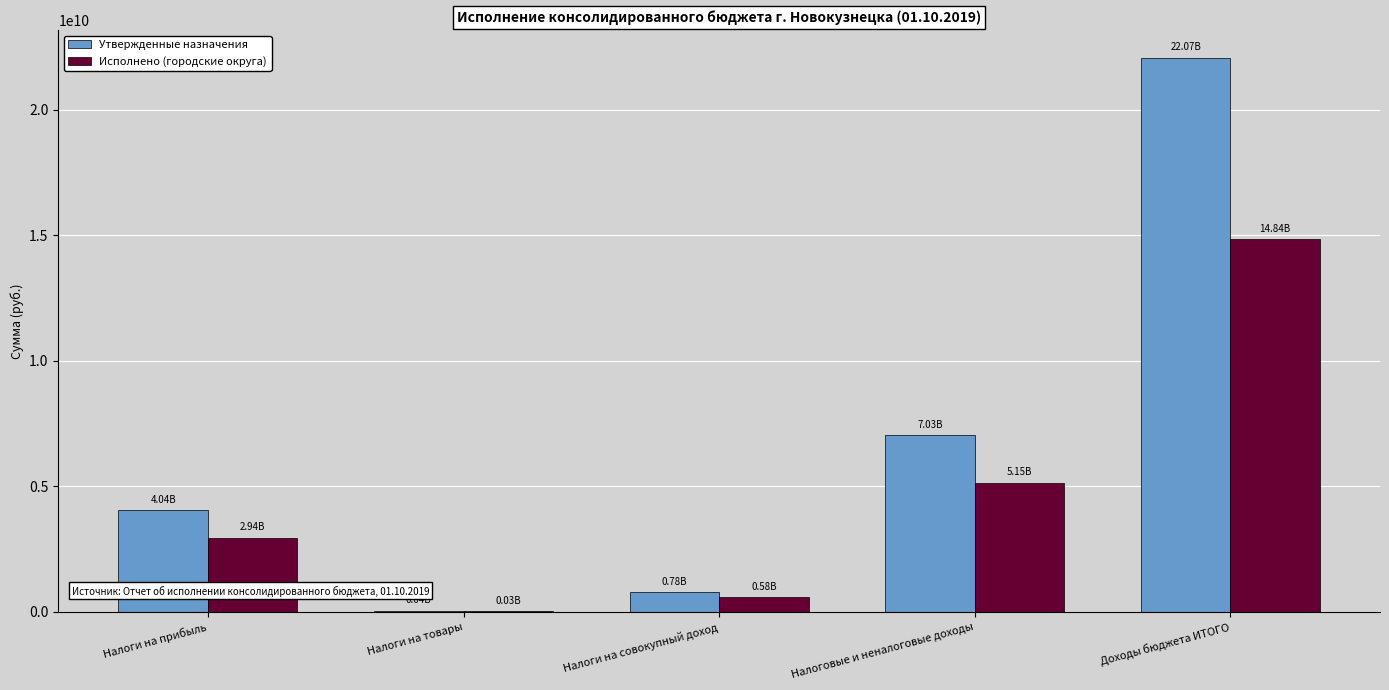

Which series has the largest total across all categories?

Утвержденные назначения